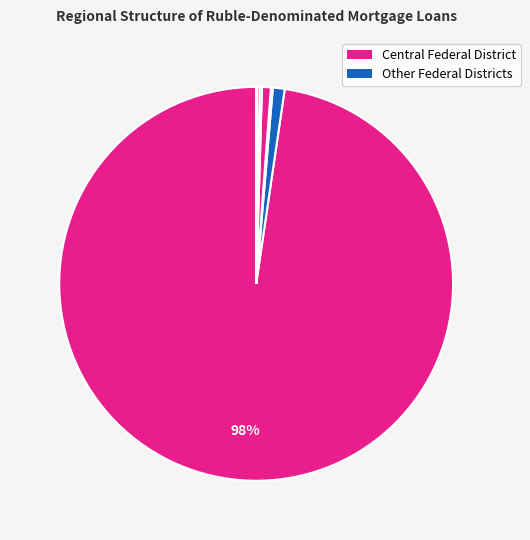

Does any single category account for the majority?

Yes